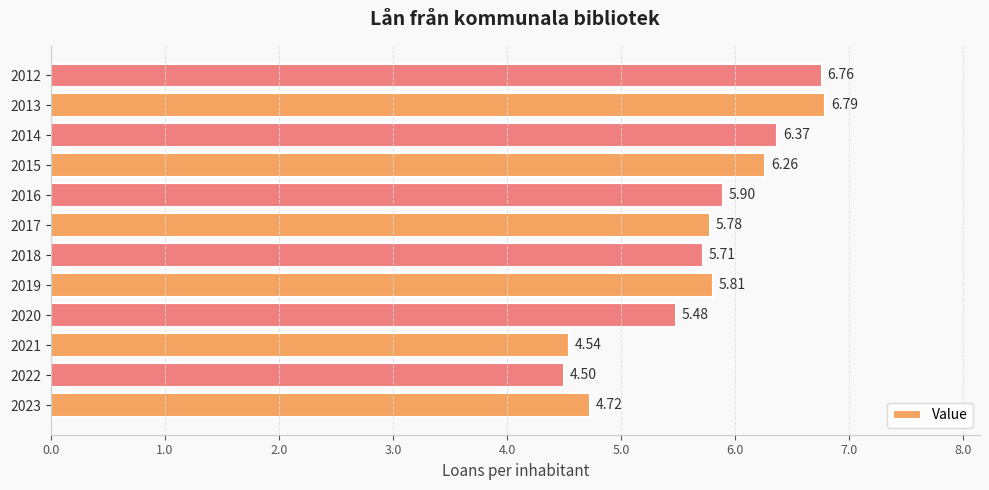

What is the sum of all values?

68.6